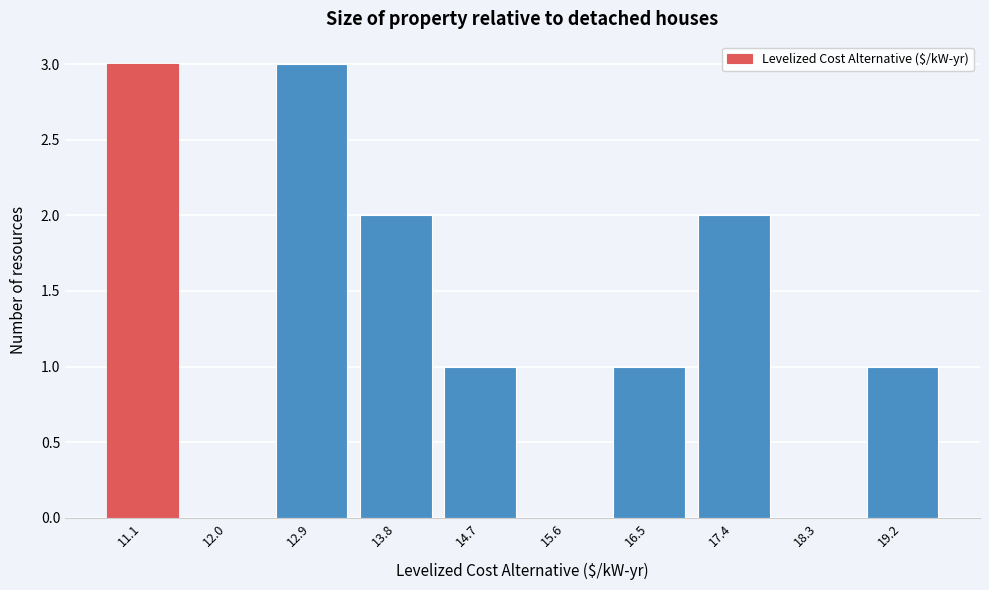

Reading left to right, list all the values displayed in this chart.

11.1=3	12.0=0	12.9=3	13.8=2	14.7=1	15.6=0	16.5=1	17.4=2	18.3=0	19.2=1